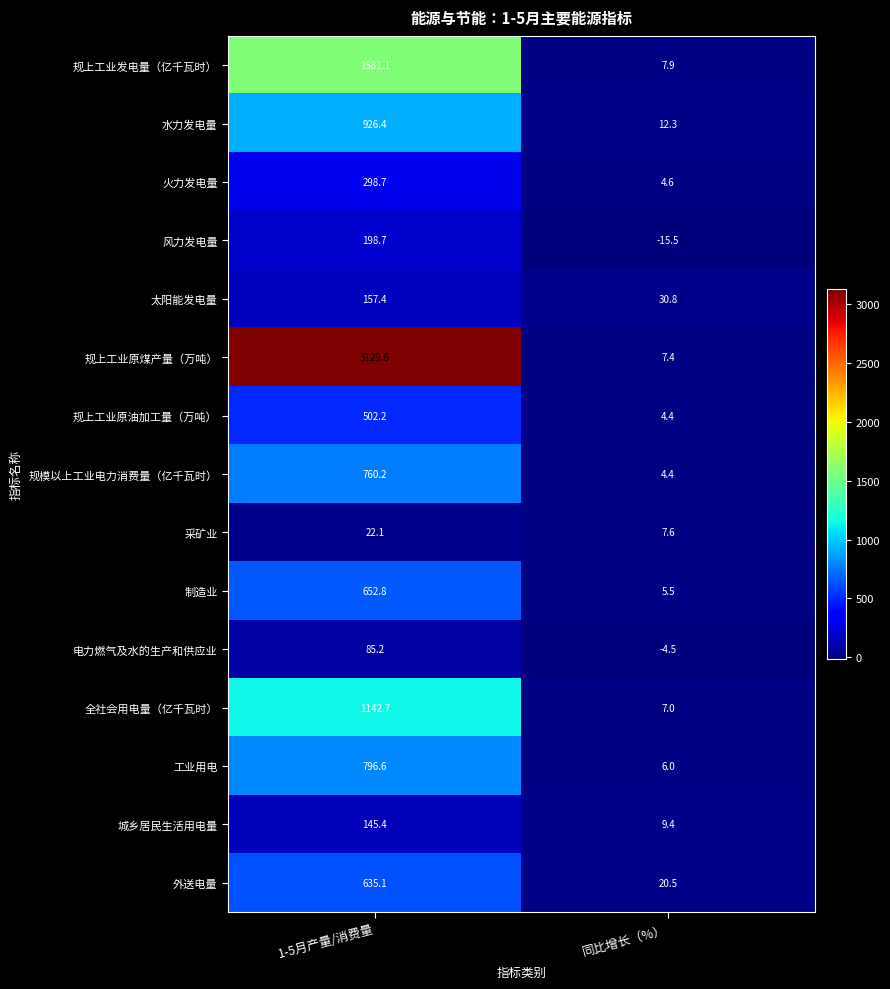

Reading right to left, what are all the values shown in this chart?

规上工业发电量（亿千瓦时）: 同比增长（%）=7.9	1-5月产量/消费量=1581.1
水力发电量: 同比增长（%）=12.3	1-5月产量/消费量=926.4
火力发电量: 同比增长（%）=4.6	1-5月产量/消费量=298.7
风力发电量: 同比增长（%）=-15.5	1-5月产量/消费量=198.7
太阳能发电量: 同比增长（%）=30.8	1-5月产量/消费量=157.4
规上工业原煤产量（万吨）: 同比增长（%）=7.4	1-5月产量/消费量=3129.6
规上工业原油加工量（万吨）: 同比增长（%）=4.4	1-5月产量/消费量=502.2
规模以上工业电力消费量（亿千瓦时）: 同比增长（%）=4.4	1-5月产量/消费量=760.2
采矿业: 同比增长（%）=7.6	1-5月产量/消费量=22.1
制造业: 同比增长（%）=5.5	1-5月产量/消费量=652.8
电力燃气及水的生产和供应业: 同比增长（%）=-4.5	1-5月产量/消费量=85.2
全社会用电量（亿千瓦时）: 同比增长（%）=7.0	1-5月产量/消费量=1142.7
工业用电: 同比增长（%）=6.0	1-5月产量/消费量=796.6
城乡居民生活用电量: 同比增长（%）=9.4	1-5月产量/消费量=145.4
外送电量: 同比增长（%）=20.5	1-5月产量/消费量=635.1